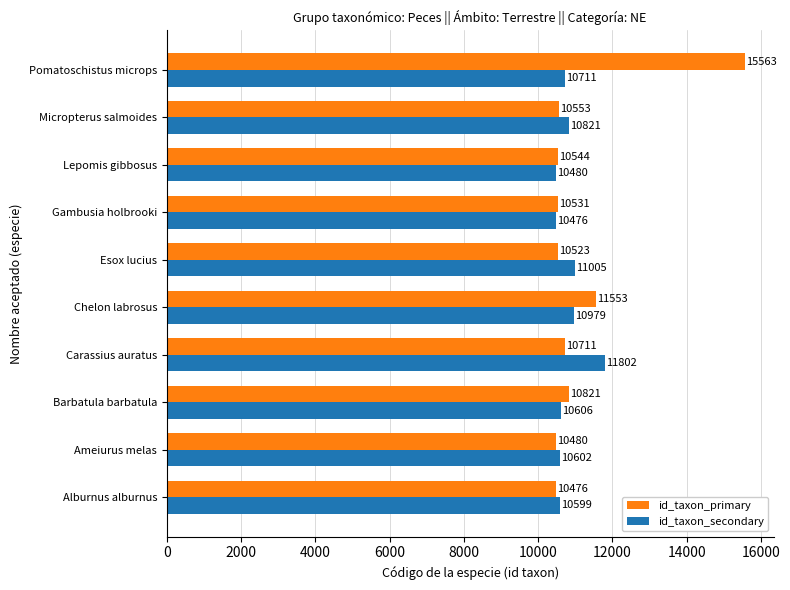

Which series changed the most between Alburnus alburnus and Chelon labrosus?

id_taxon_primary